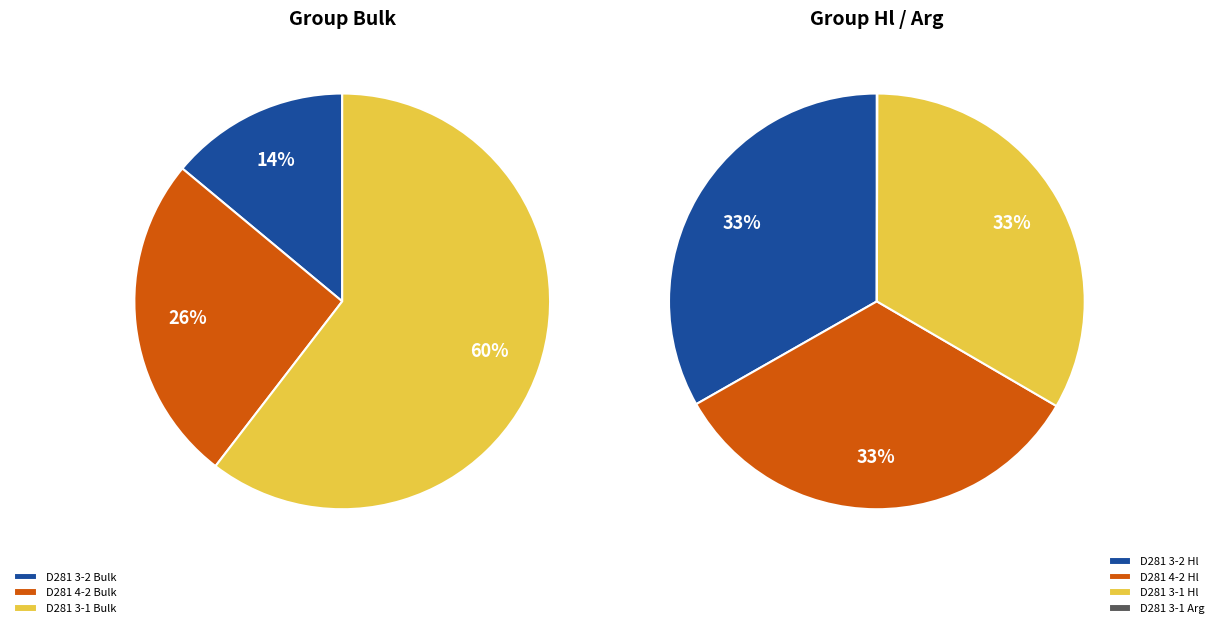

What is the change in value from D281 3-2 Bulk to D281 3-2 Hl?

+81.4